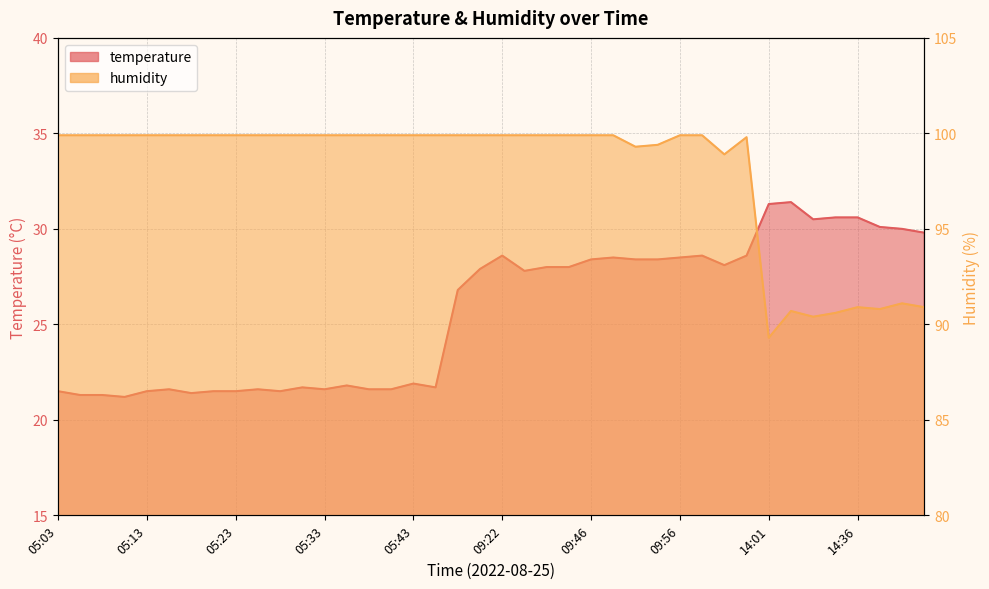

How many distinct data groups are displayed?

2